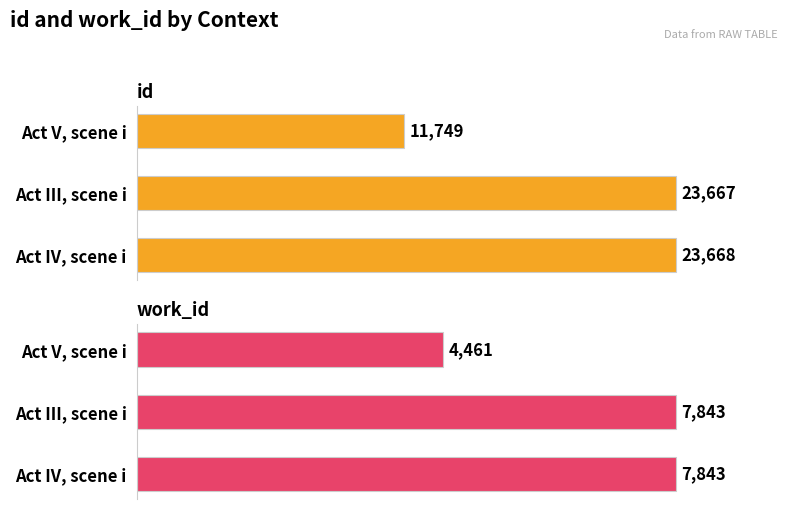

How many data points in id are above 23667?

1